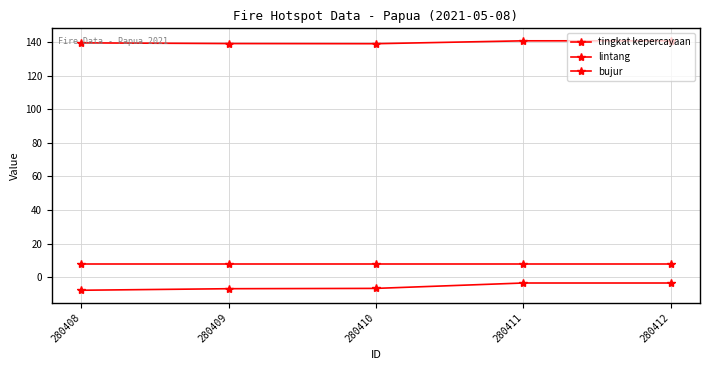

True or false: bujur has more than 0 interior local peaks.

False